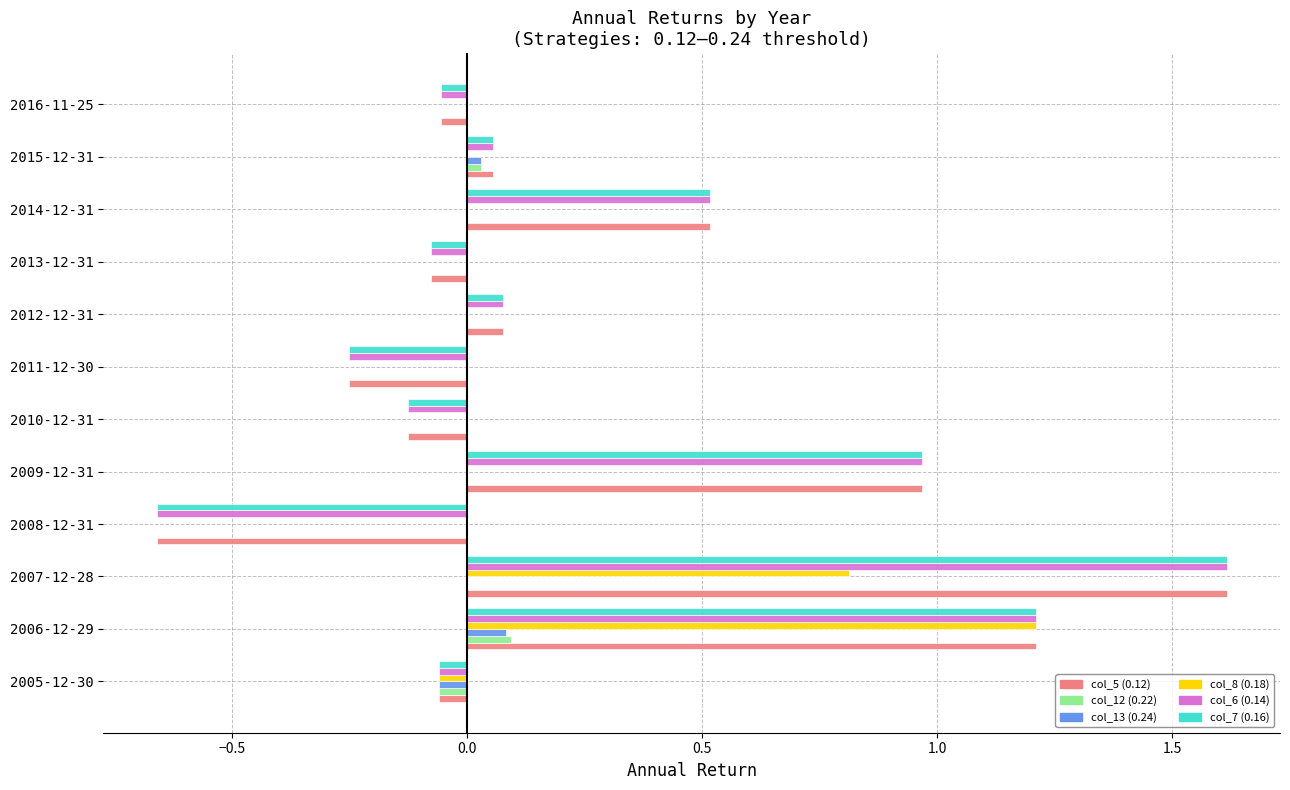

What is the sum of all col_8 (0.18) values?

2.0